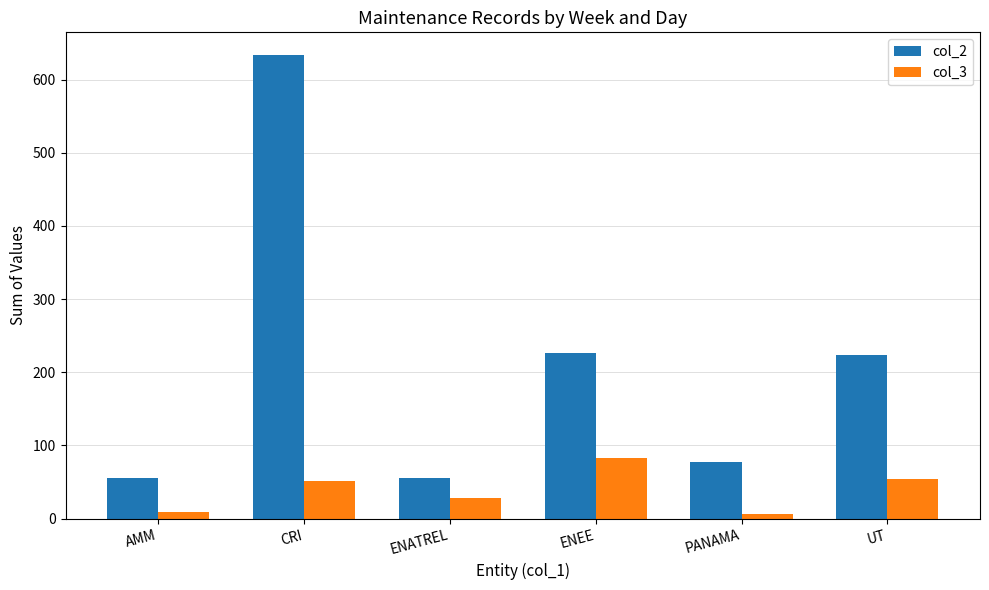

At which category is the sum across all series the highest?

CRI